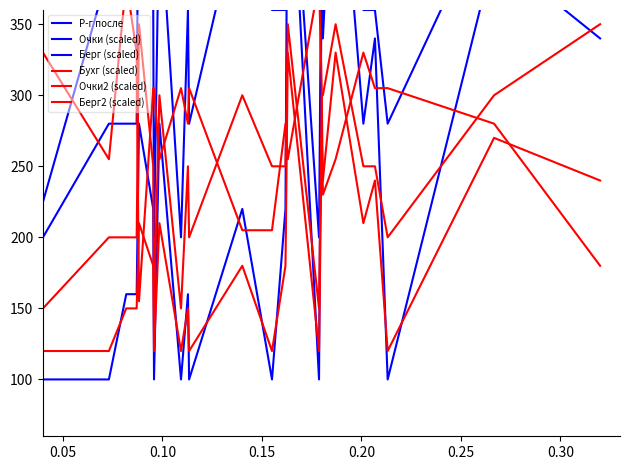

What is the difference between the second highest and minimum values in the Очки2 (scaled) series?

200